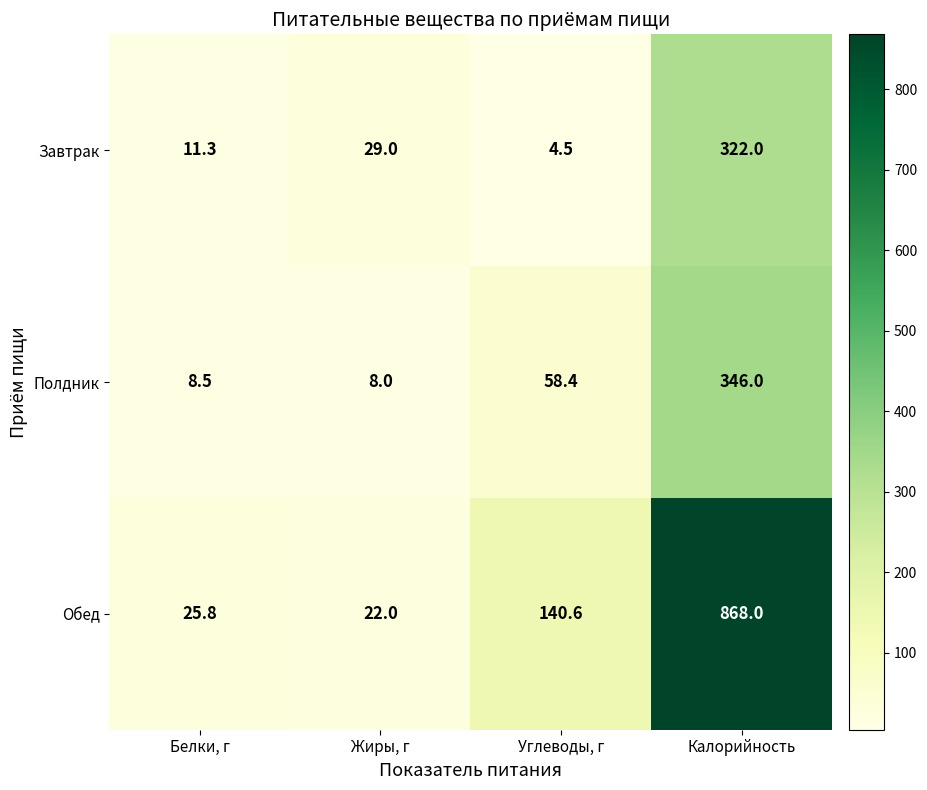

What is the smallest value displayed?

4.5